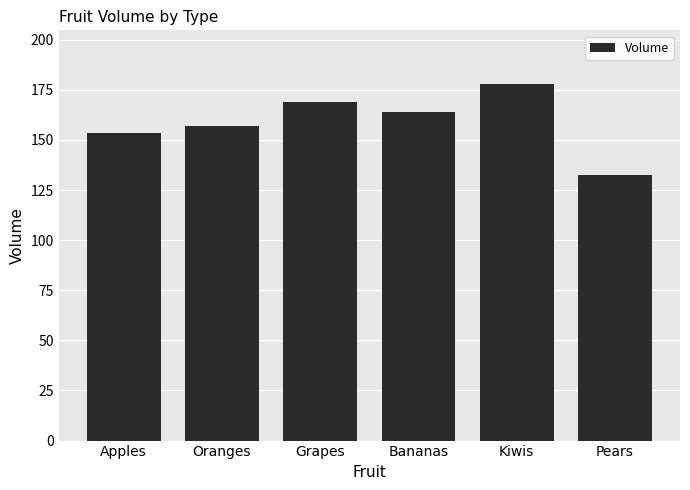

Is it true that the value at Apples is 153.3?

True